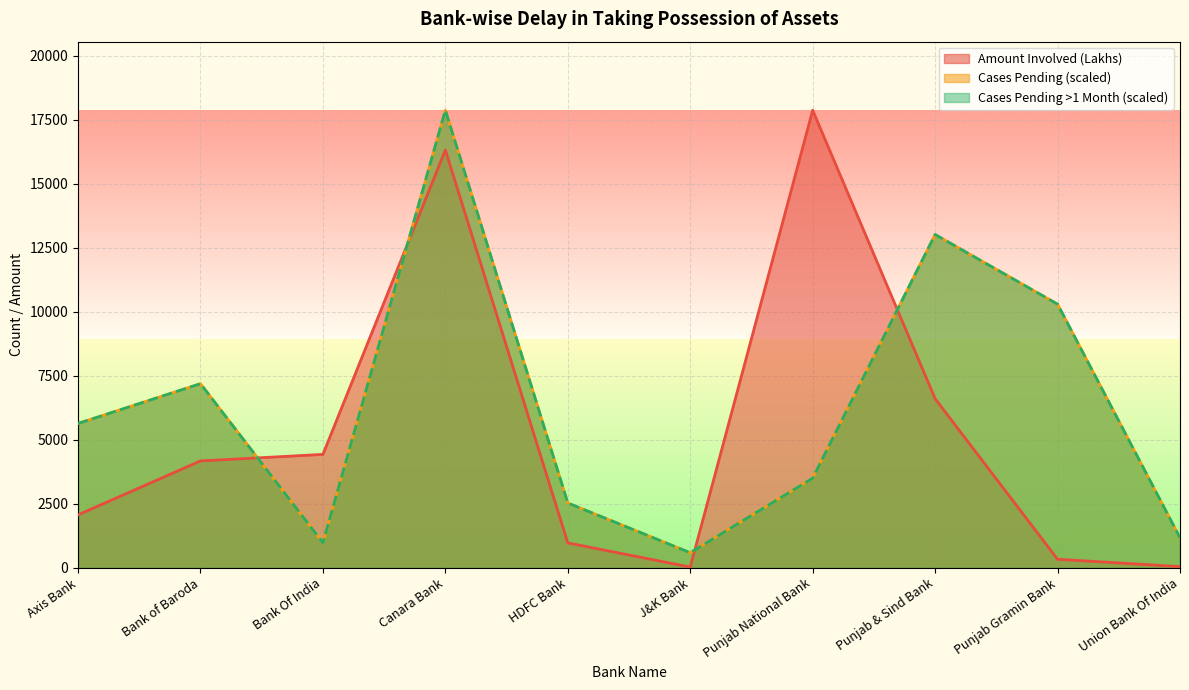

At which category does Amount Involved (Lakhs) reach its first local peak?

Canara Bank